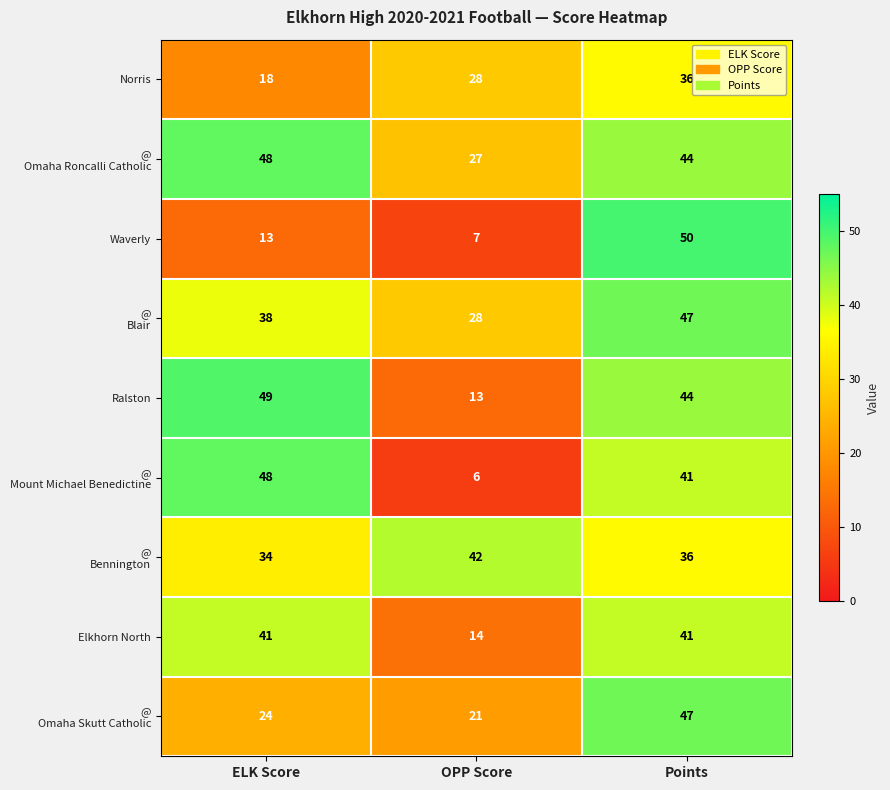

List the labels in order of Waverly value, smallest first.

OPP Score, ELK Score, Points